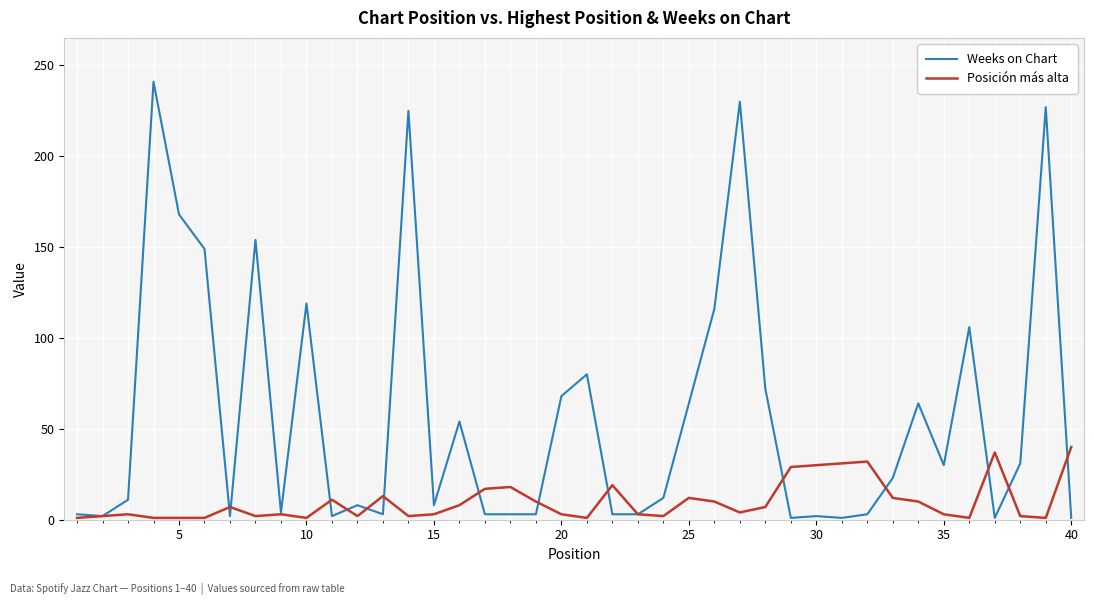

What is the maximum value for Weeks on Chart?

241